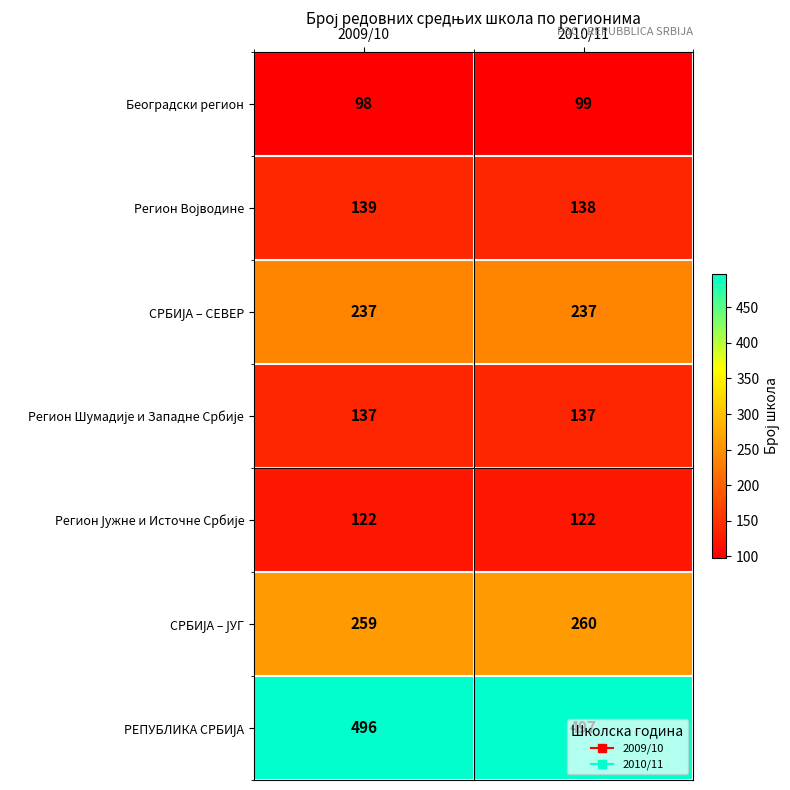

What is the total value across all series at 2009/10?

1488